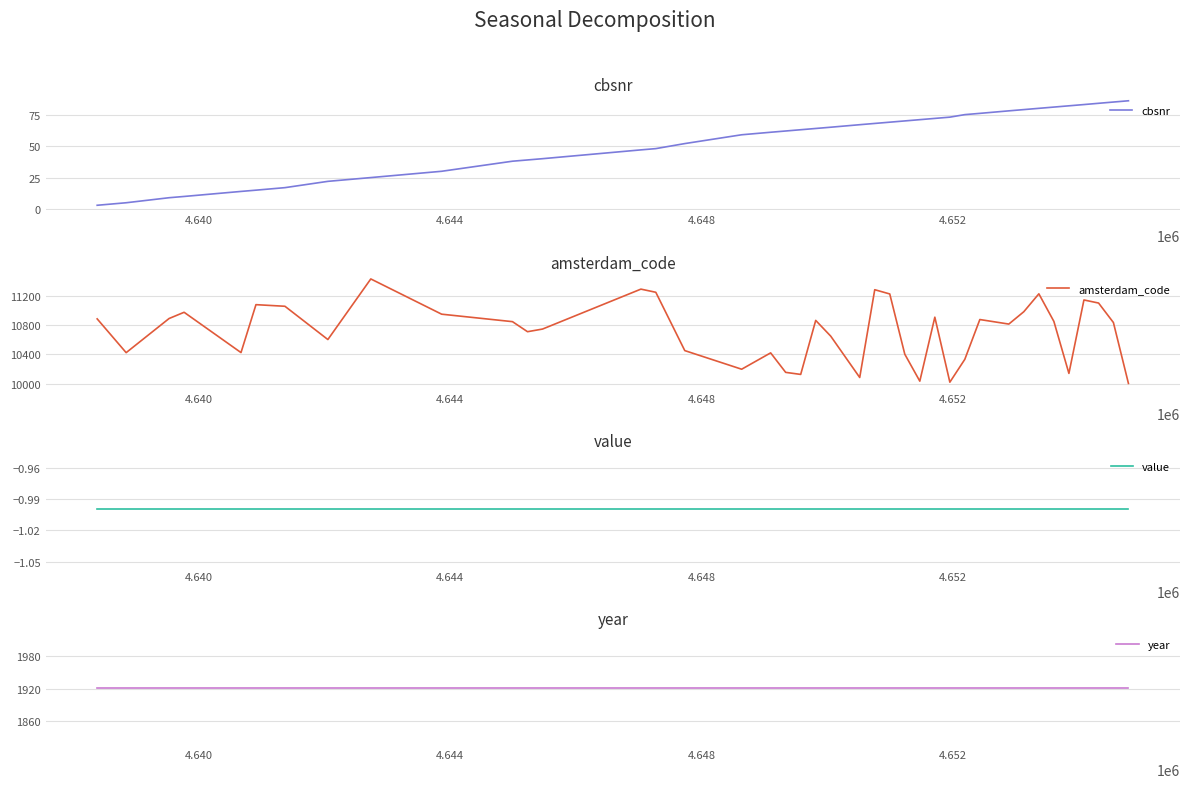

Does the chart display data point markers on the line(s)?

No